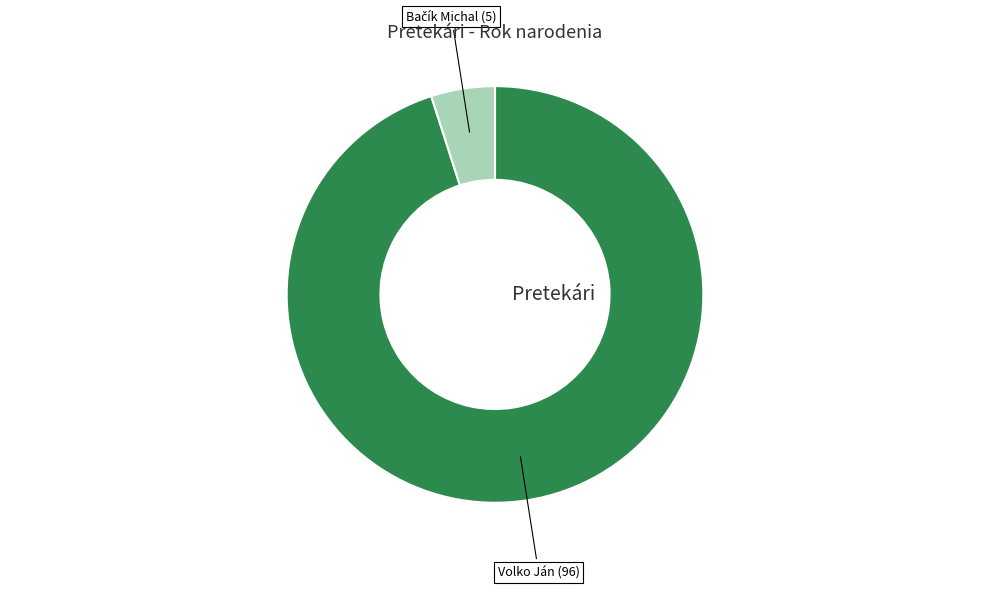

Is there any slice that represents more than half of the pie?

Yes